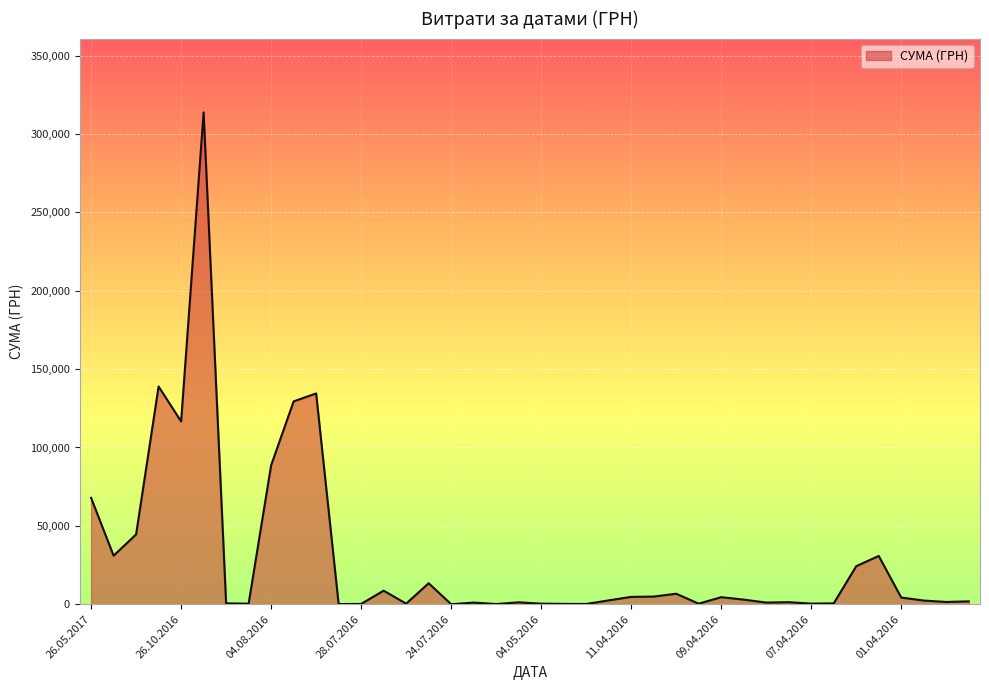

What is the greatest value displayed?

313793.7